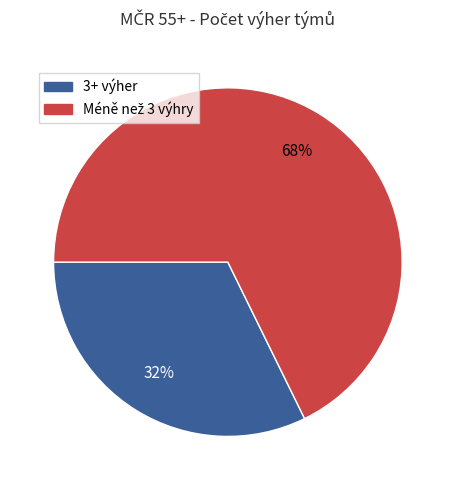

To the nearest percent, what is the average slice percentage?

50%